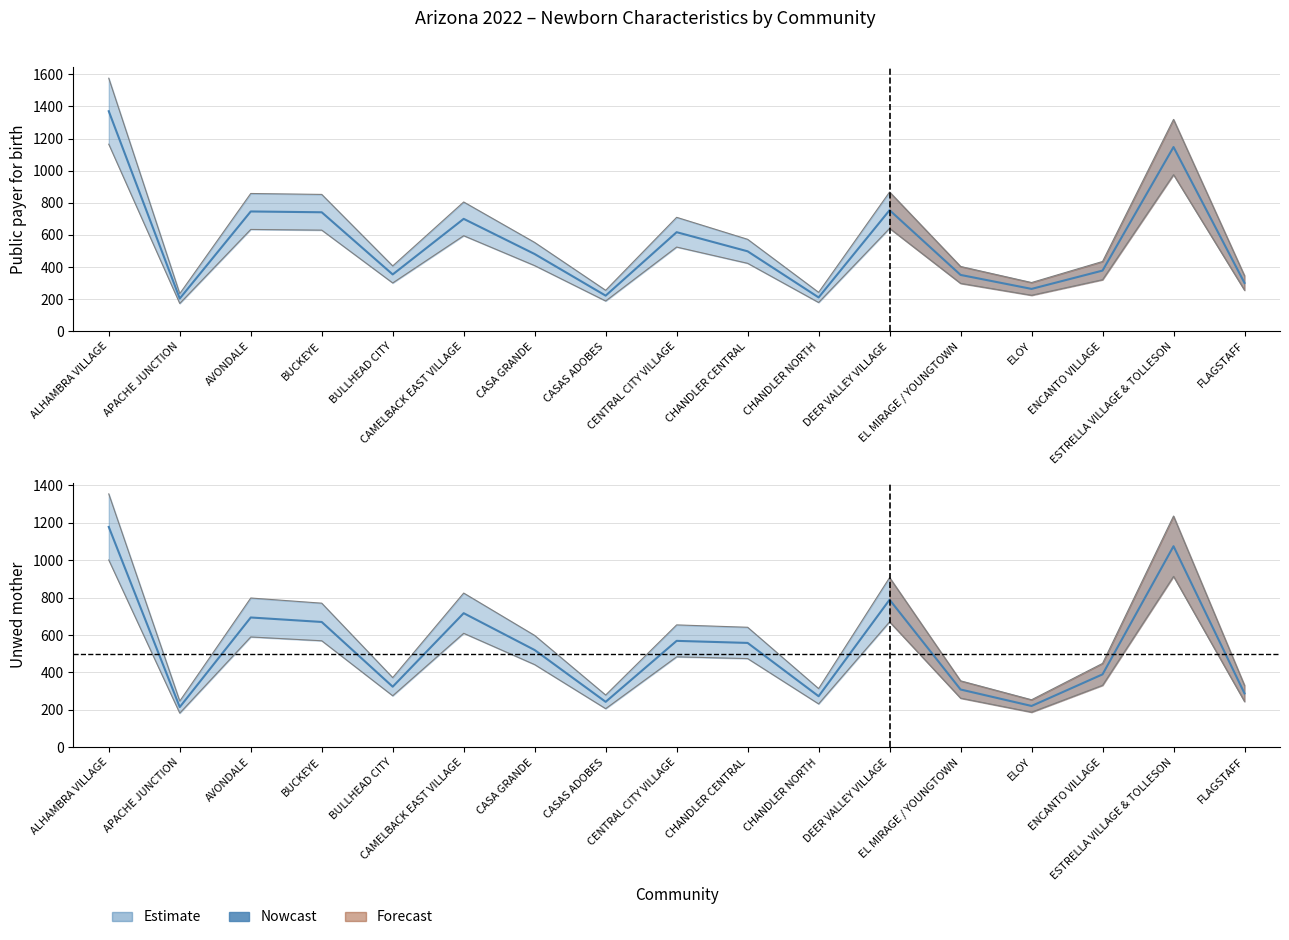

The Unwed mother series shows 78 at APACHE JUNCTION. True or false?

False